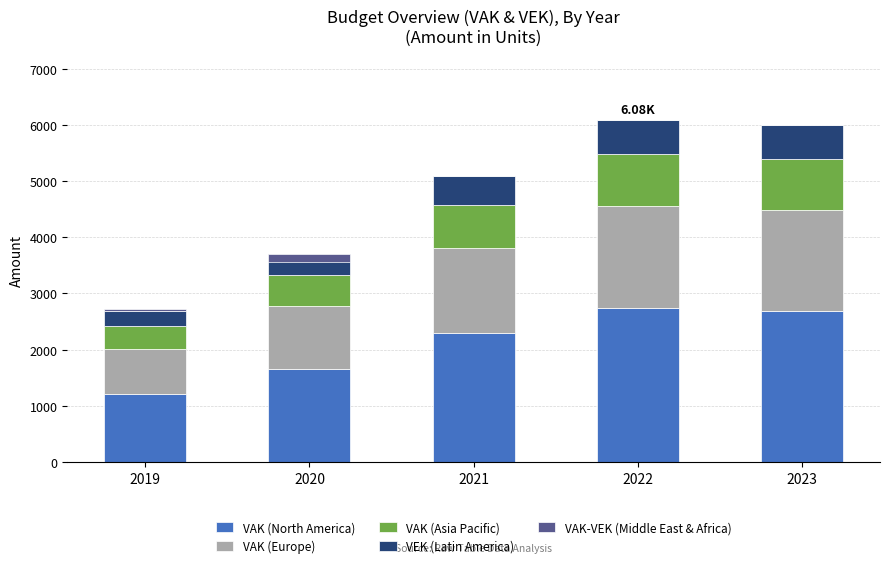

The value of VAK (Europe) at 2020 is 1990.4. True or false?

False